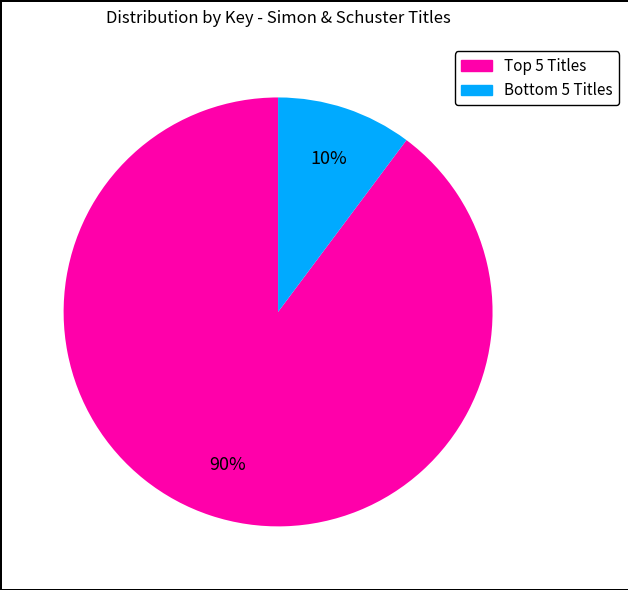

To the nearest percent, what is the difference between the largest and smallest slice percentages?

80%